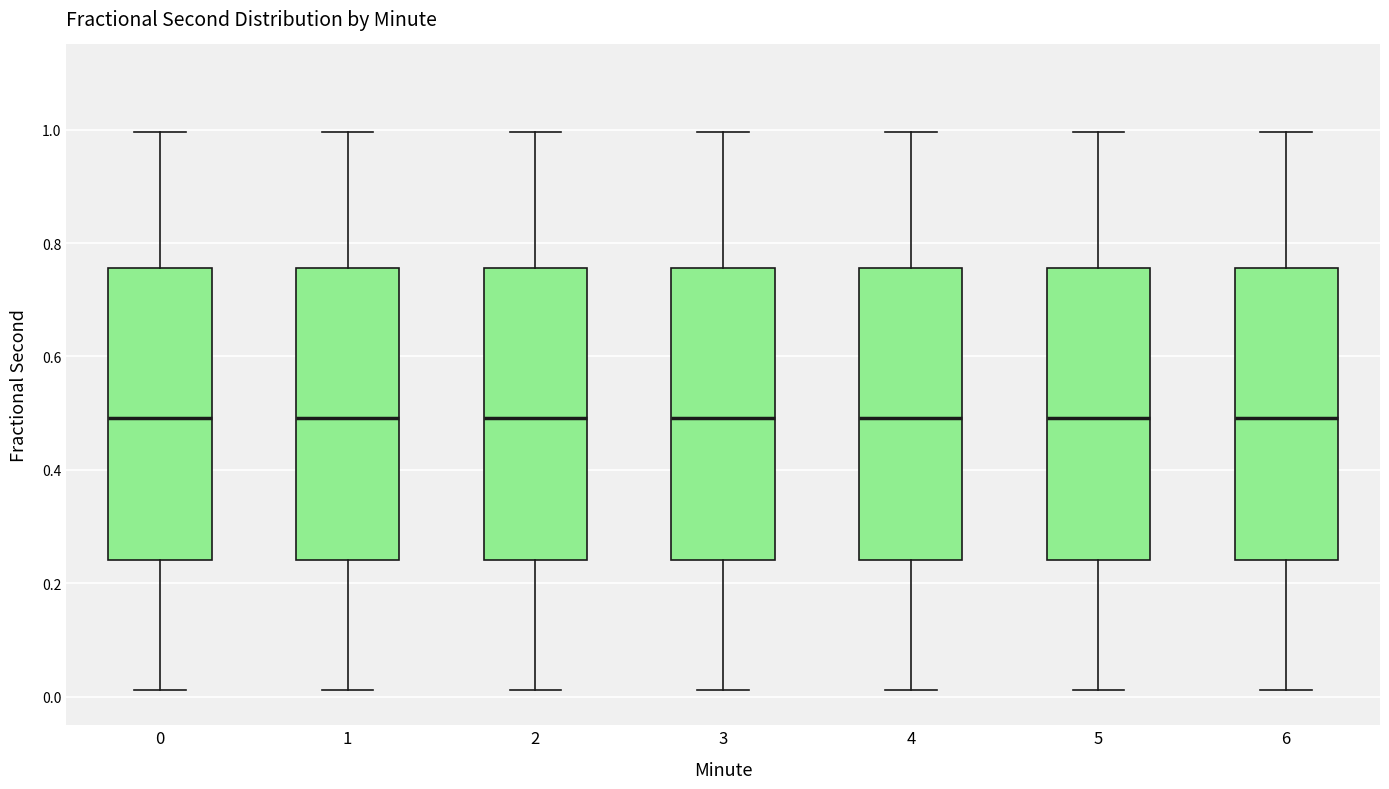

Where does the median line of the box at x = 0 sit on the y-axis? The values are not printed on the chart, so give them approximately, as read against the axis.

0.50